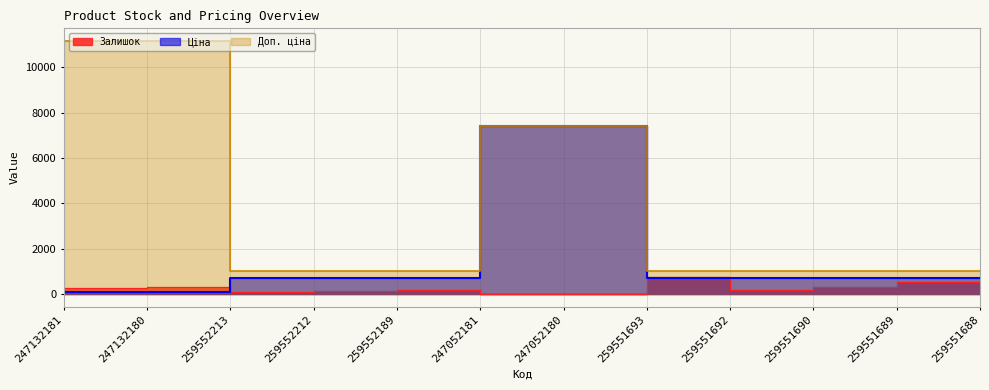

At how many categories does at least one series exceed 4592?

4